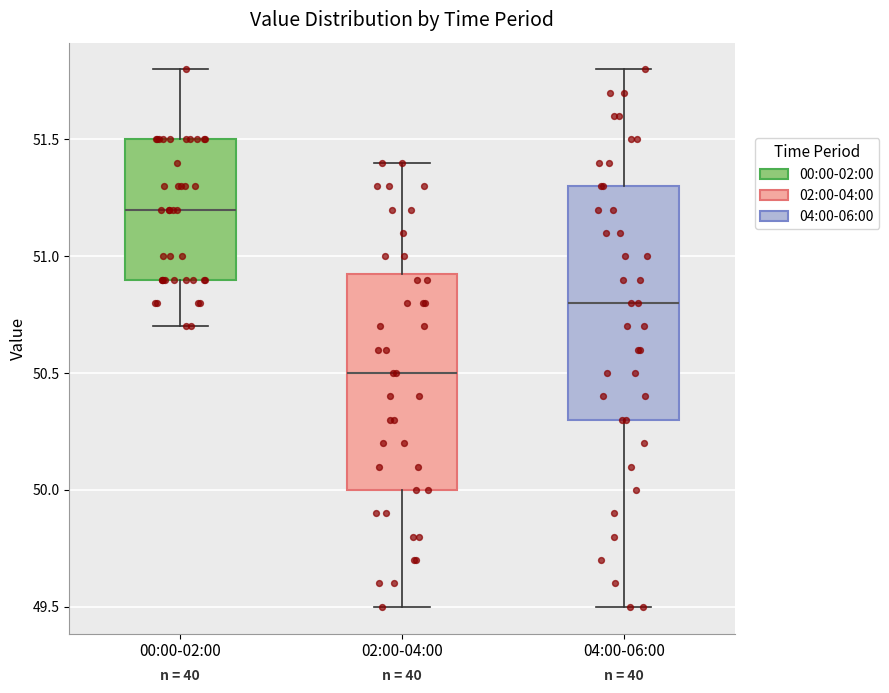

Reading left to right, read every box against the y-axis: the position of its median line, the range the box covers, and the ends of its whiskers. The values are not printed on the chart, so give them approximately, as read against the axis.

00:00-02:00: median 51.20, box 50.90 to 51.50, whiskers 50.70 to 51.80
02:00-04:00: median 50.50, box 50.00 to 50.95, whiskers 49.50 to 51.40
04:00-06:00: median 50.80, box 50.30 to 51.30, whiskers 49.50 to 51.80